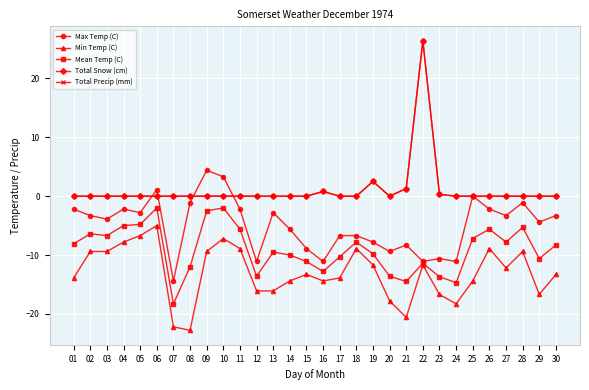

What is the value of the Min Temp (C) point at the 9th from the left?

-9.4